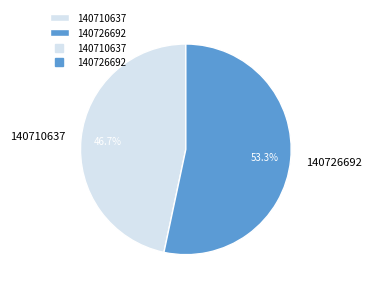

How many segments does this pie chart have?

2